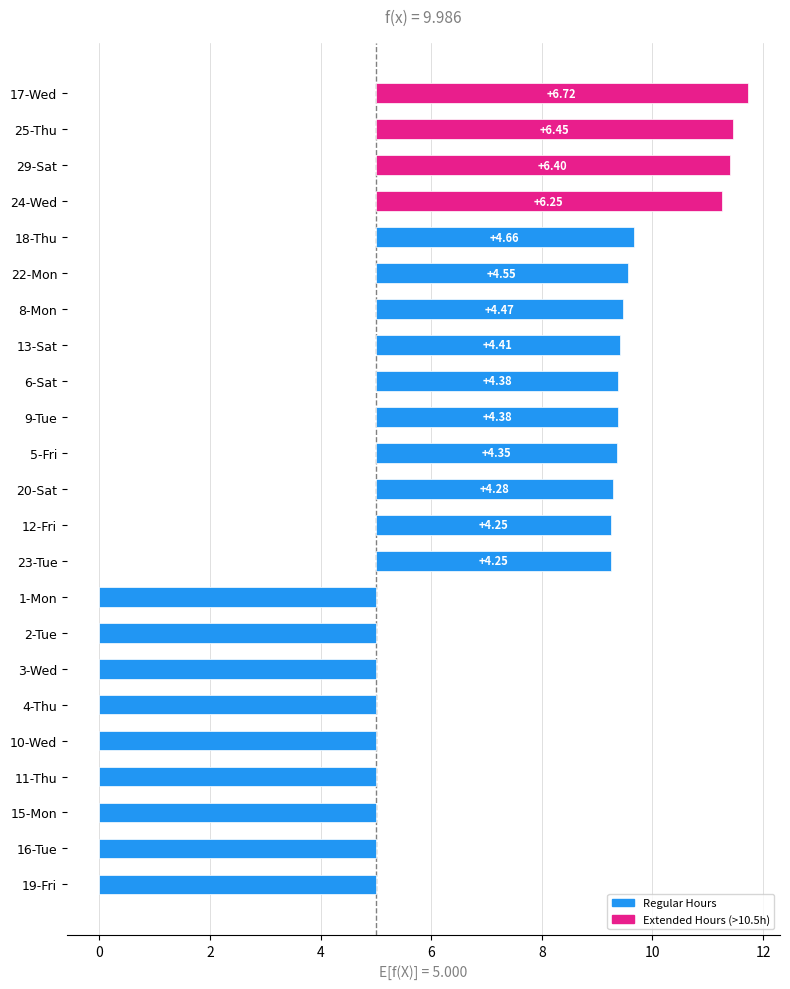

What is the value of the 10th bar from the left?

4.4